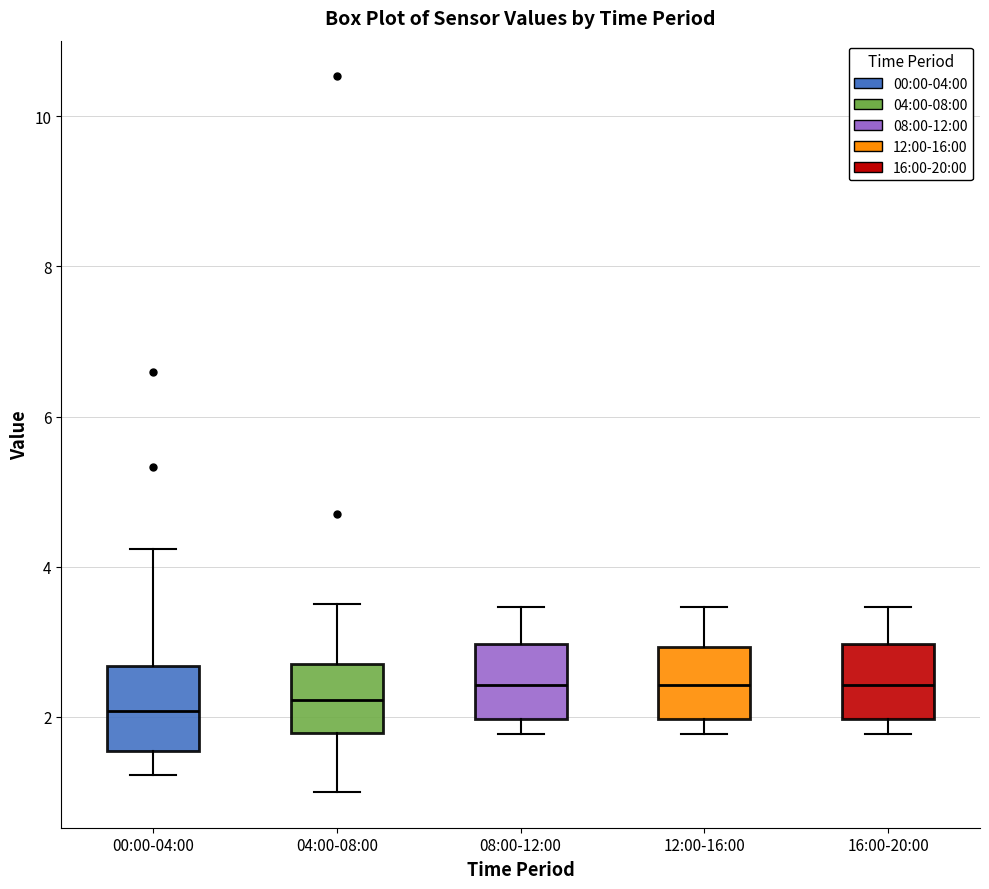

Where does the lower whisker of the box for 00:00-04:00 end on the y-axis? The values are not printed on the chart, so give them approximately, as read against the axis.

1.2